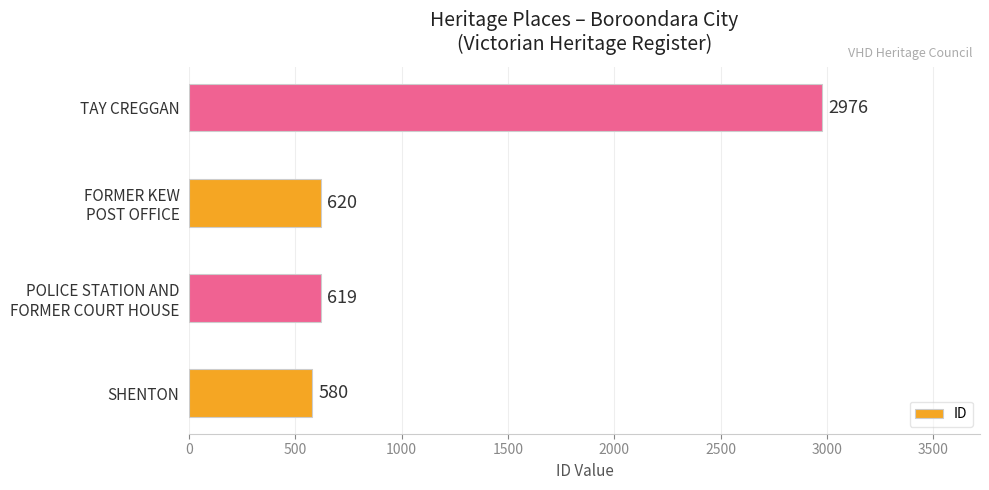

What is the greatest value displayed?

2976